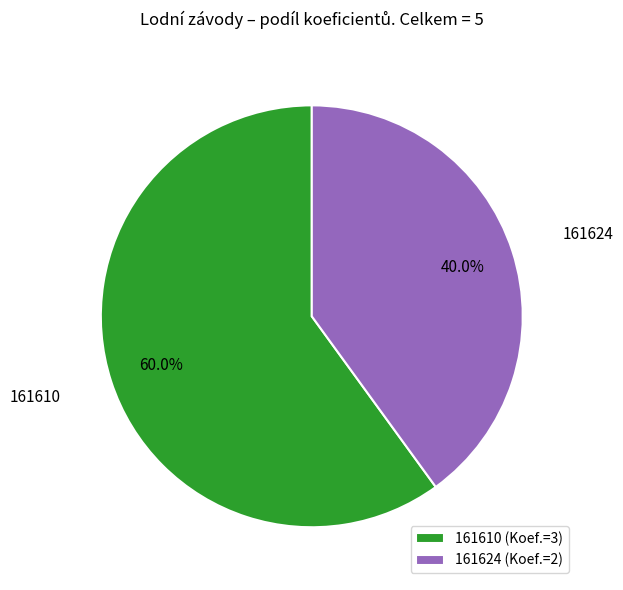

To the nearest percent, what is the combined percentage of 161624 and 161610?

100%